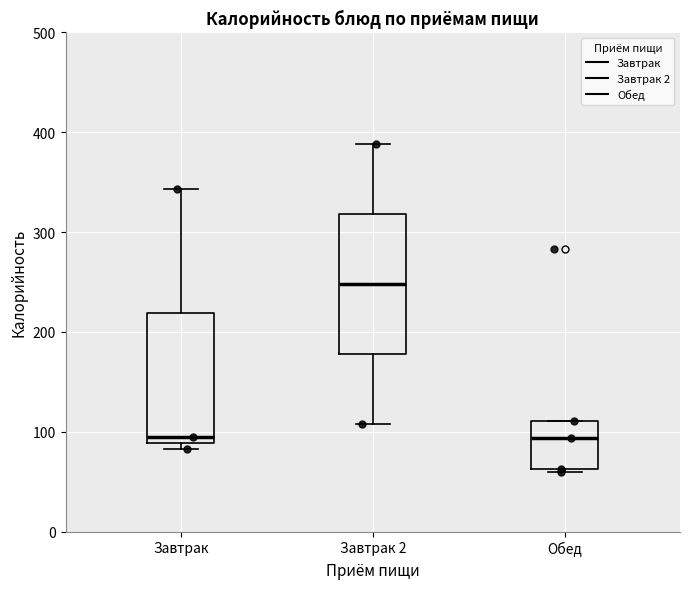

Reading left to right, transcribe this box plot: for each box, give where its median line is, the range the box spans, and where its two whiskers end, as read against the y-axis. The values are not printed on the chart, so give them approximately, as read against the axis.

Завтрак: median 100, box 90 to 220, whiskers 80 to 340
Завтрак 2: median 250, box 180 to 320, whiskers 110 to 390
Обед: median 90, box 60 to 110, whiskers 60 to 110